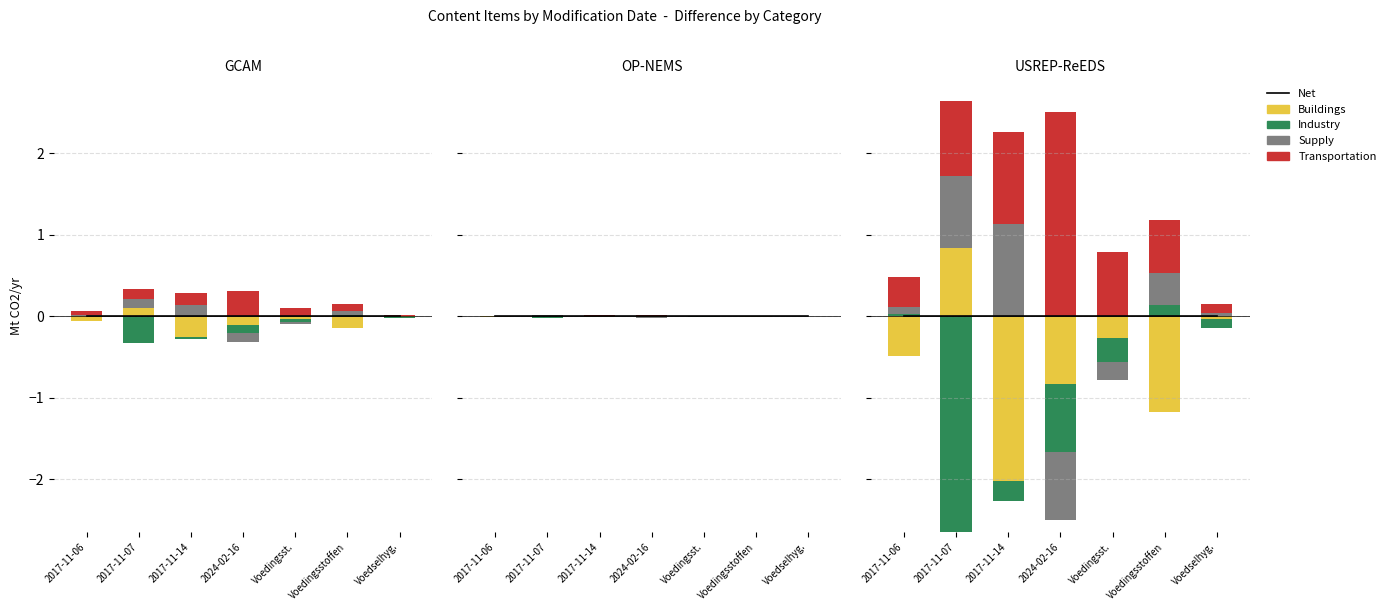

How many groups of bars are there?

7